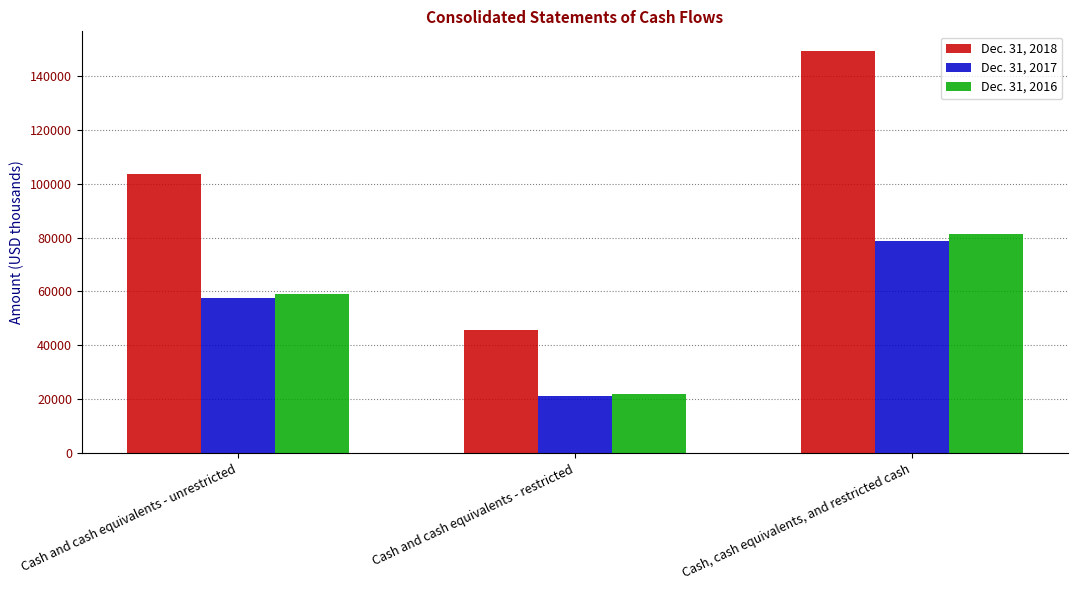

What is the label of the 3rd bar from the left?

Cash, cash equivalents, and restricted cash